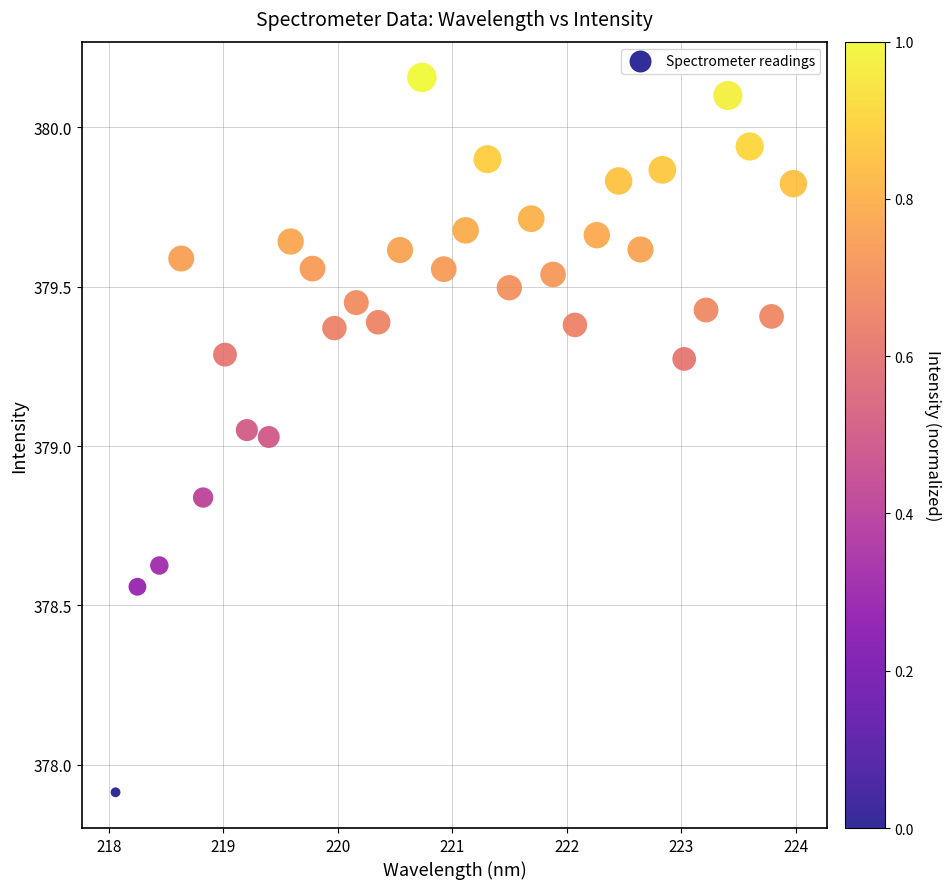

What is the range of Y values (max minus min)?

2.2